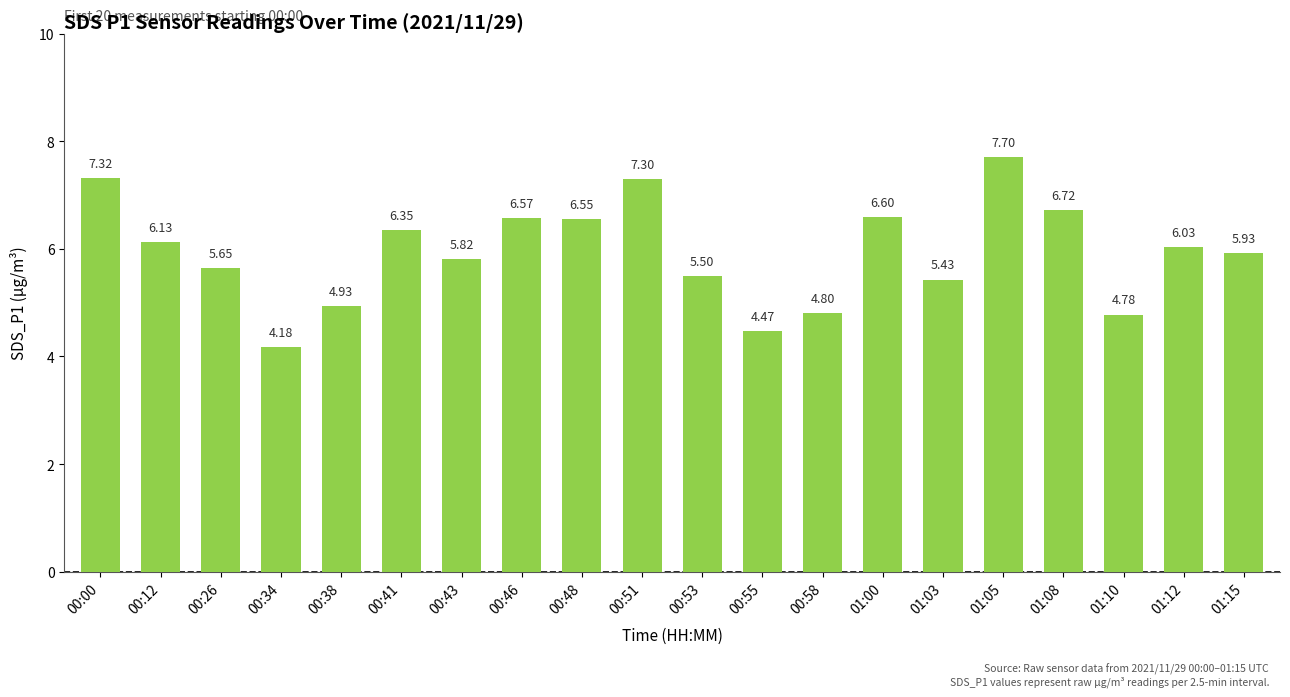

At which category does the chart reach its minimum across all series?

00:34